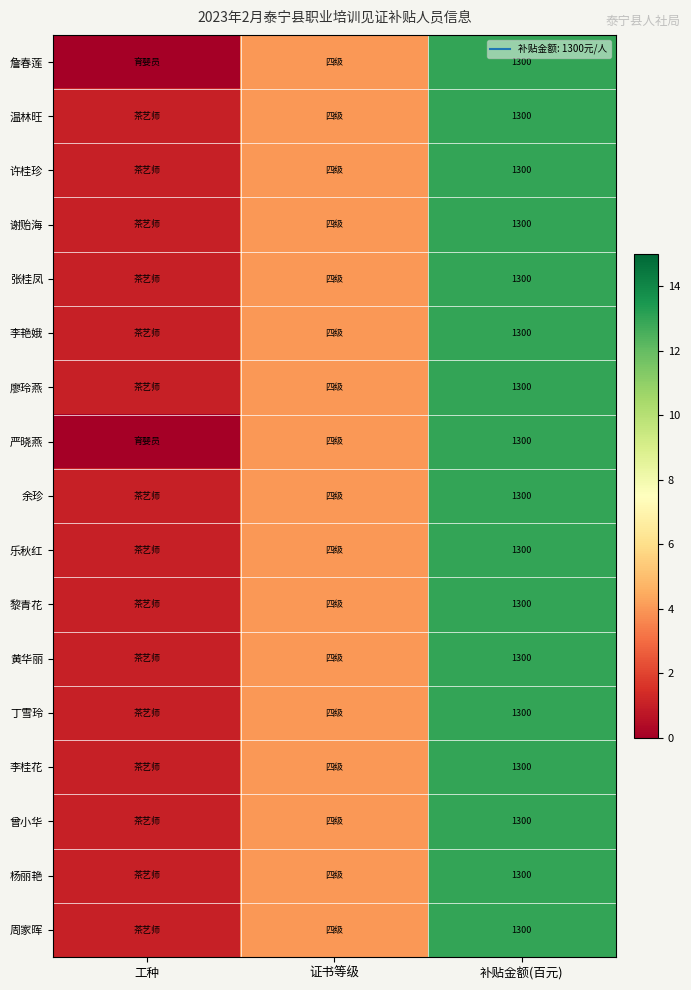

At which label does 李桂花 reach its minimum?

工种